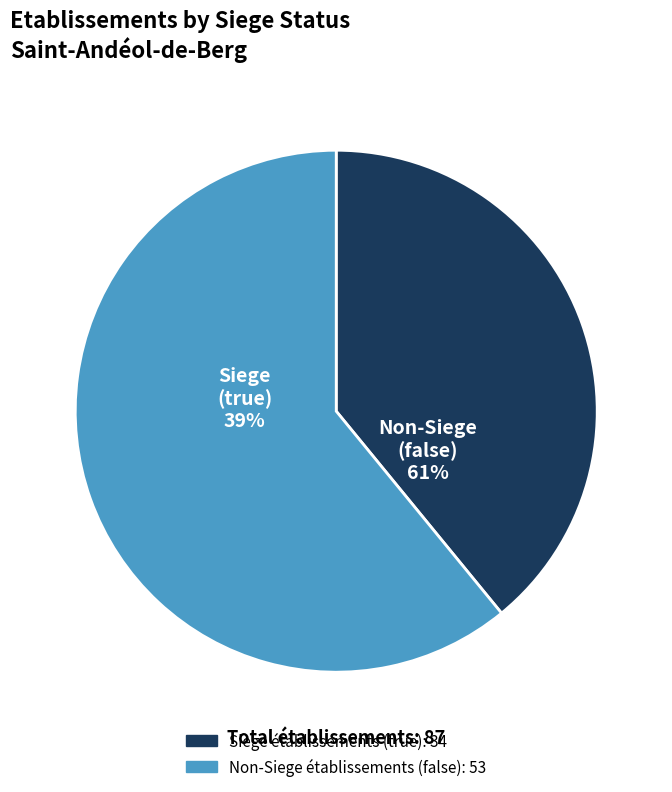

To the nearest percent, what portion does true represent?

39%